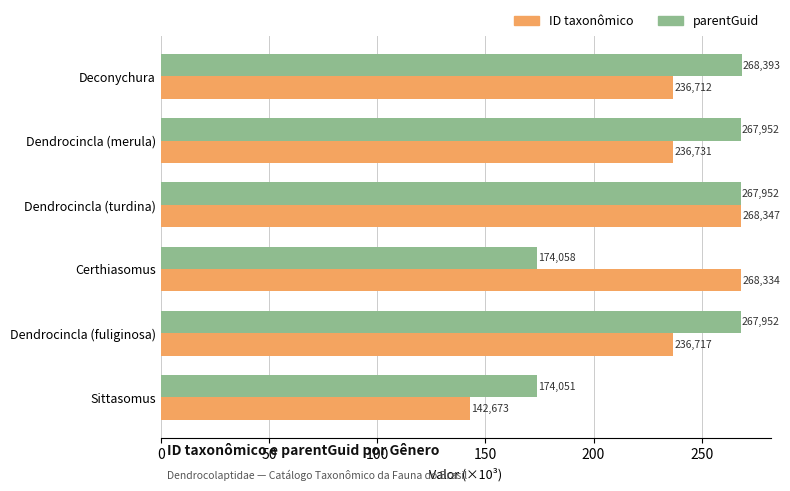

What are all the series names shown in the legend?

ID taxonômico, parentGuid